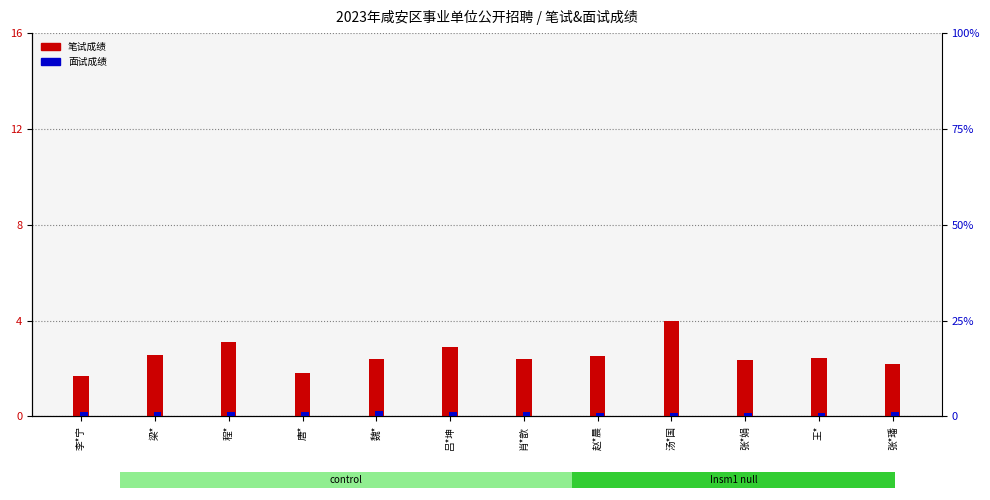

What is the total value across all series at 汤*国?

4.9